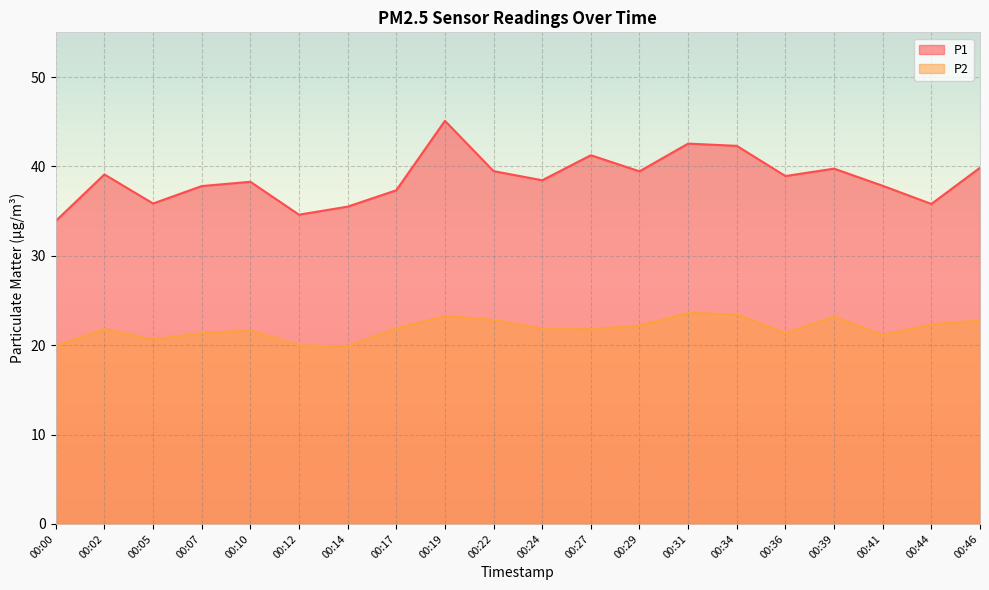

Which series has the largest range (max minus min)?

P1